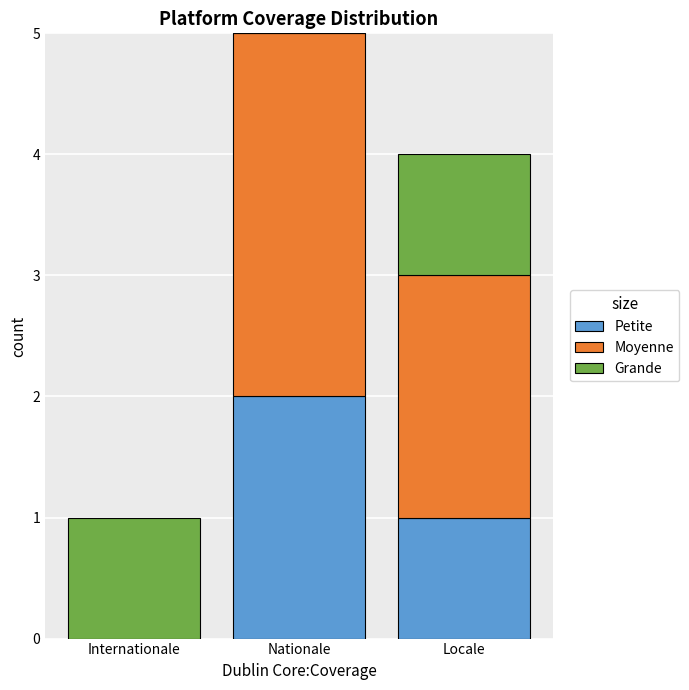

The value of Petite at Locale is 0. True or false?

False